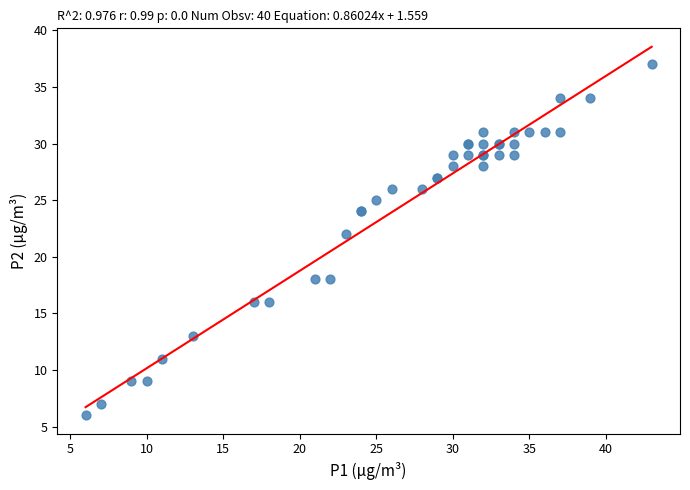

What Y value in the scatter plot is closest to 21?

22